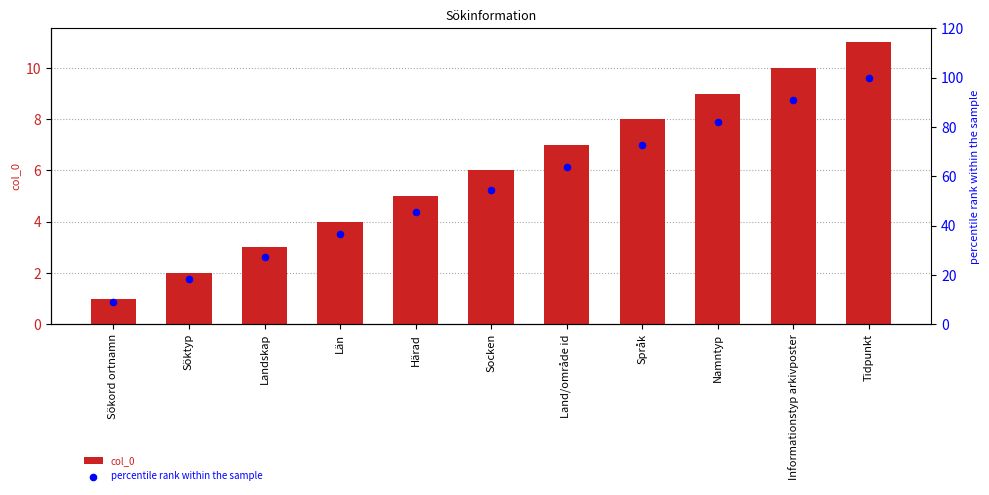

At which category is the sum across all series the highest?

Tidpunkt